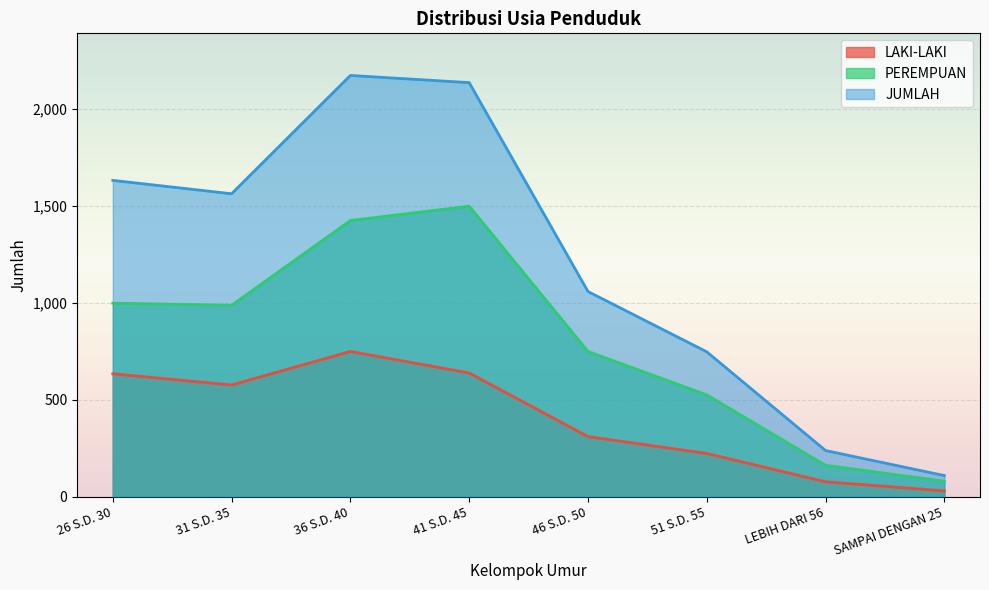

What are all the series names shown in the legend?

LAKI-LAKI, PEREMPUAN, JUMLAH